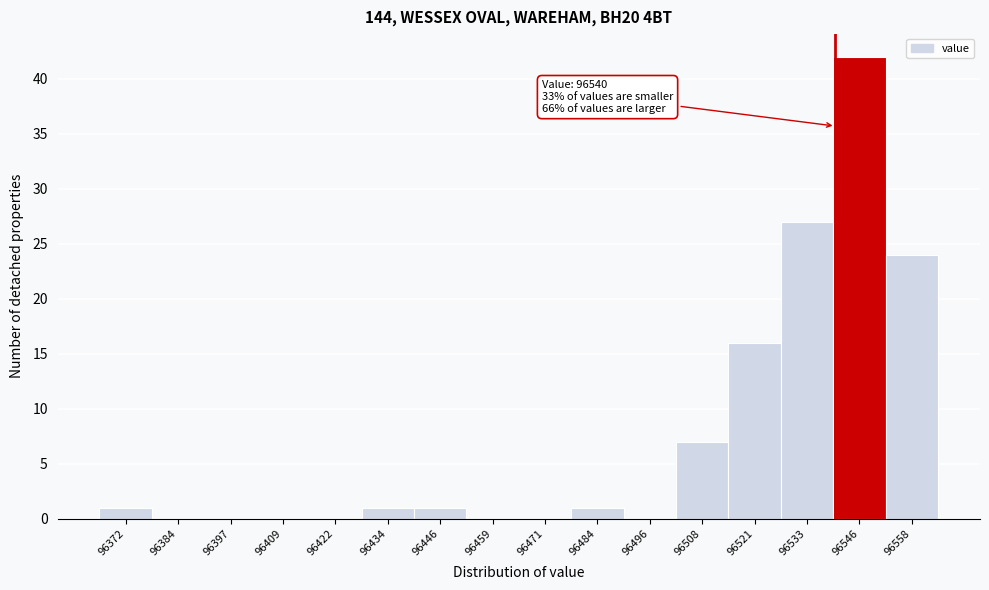

Which range on the x-axis has the tallest bar?

96540 to 96552